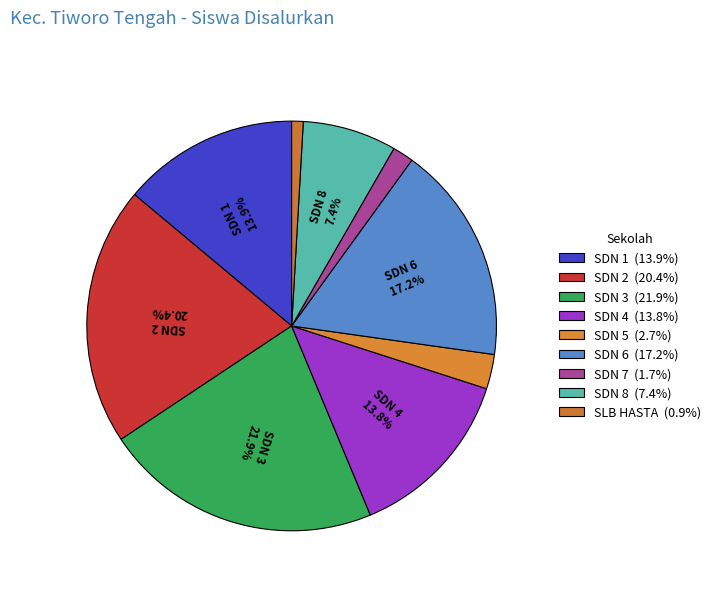

Which category has the smallest portion of the pie?

SLB HASTA MANUNGGAL